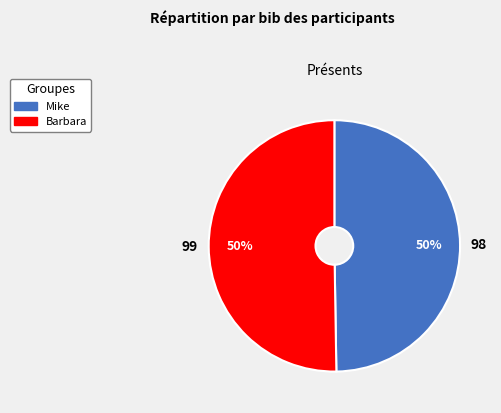

What is the ratio of the value at Mike to the value at Barbara?

1.0